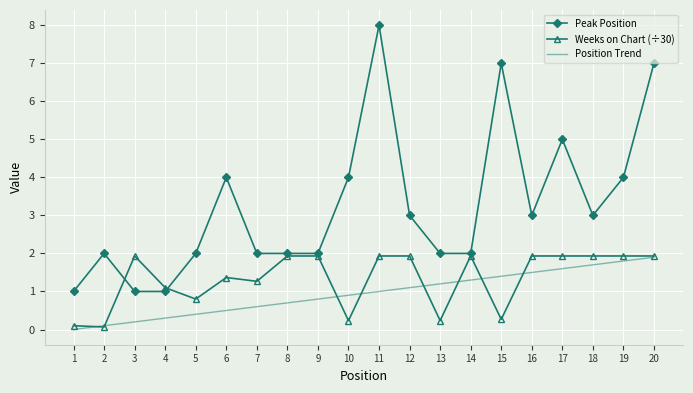

True or false: Peak Position and Position Trend intersect in this chart.

False